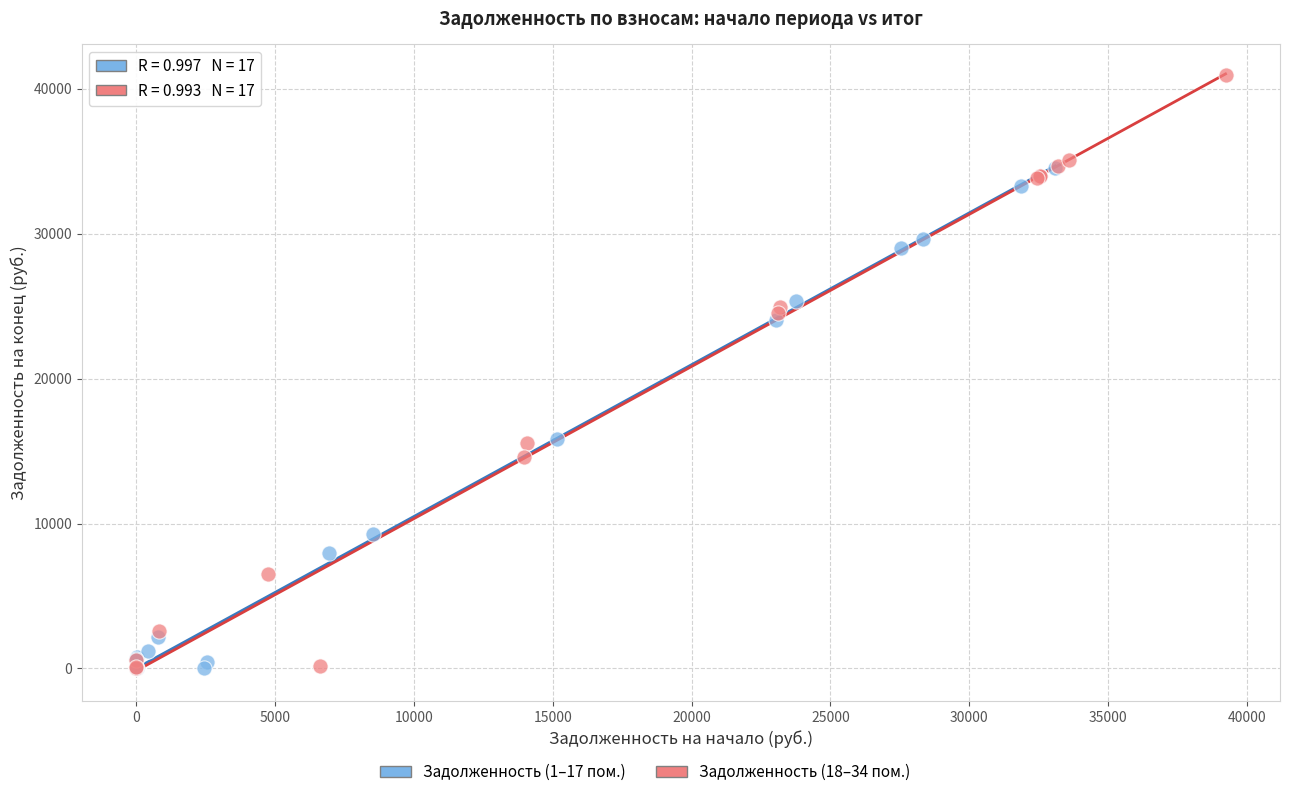

Which series has the largest Y range (max minus min)?

Задолженность (18–34 пом.)